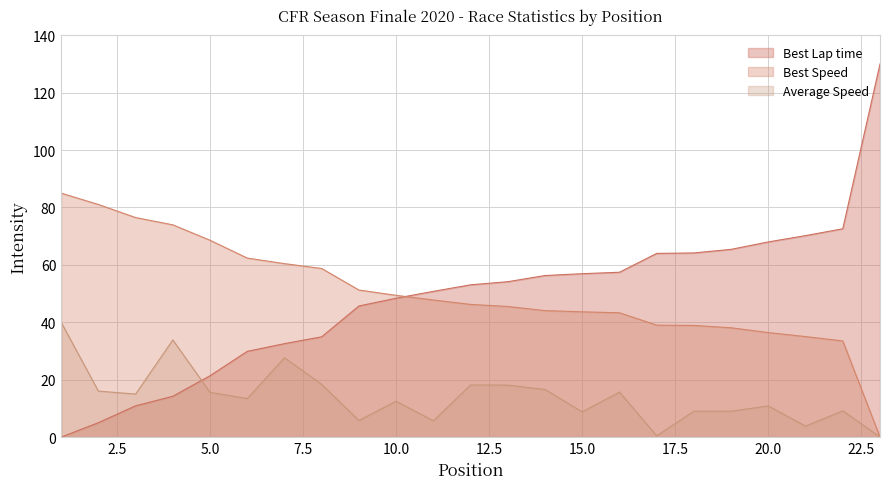

True or false: Best Lap time and Best Speed cross at least once.

True